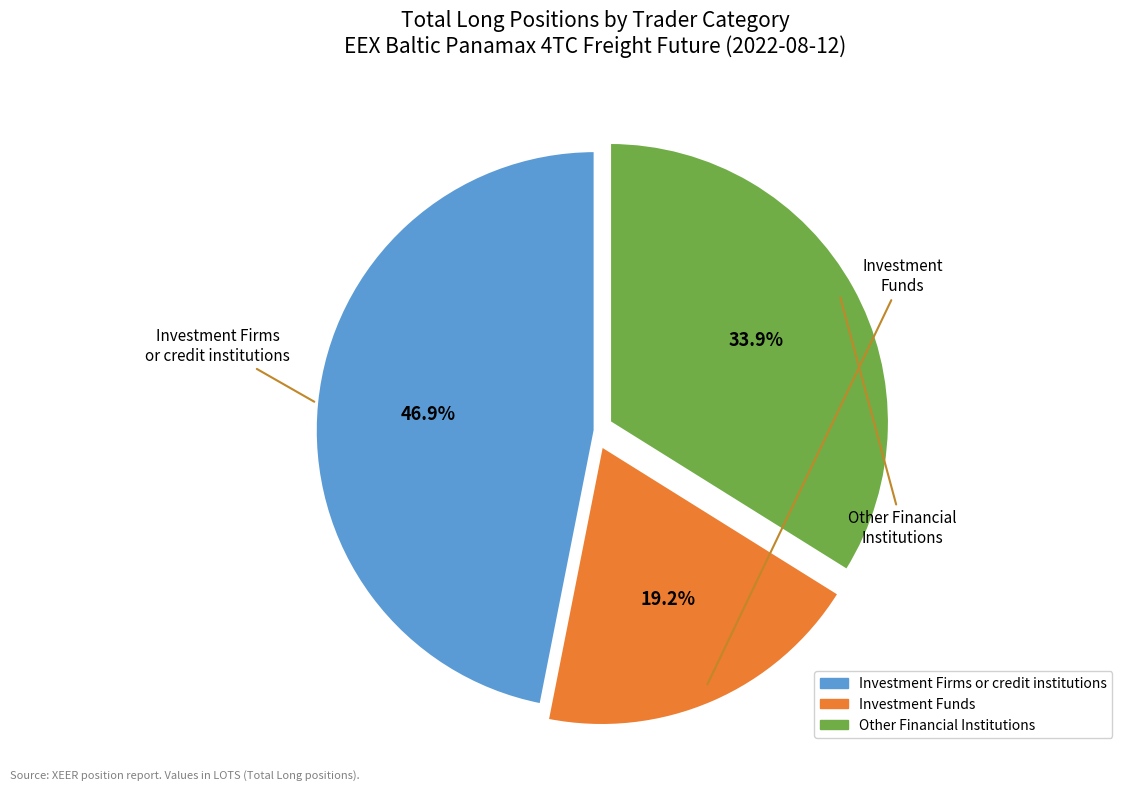

Is there any slice that represents more than half of the pie?

No